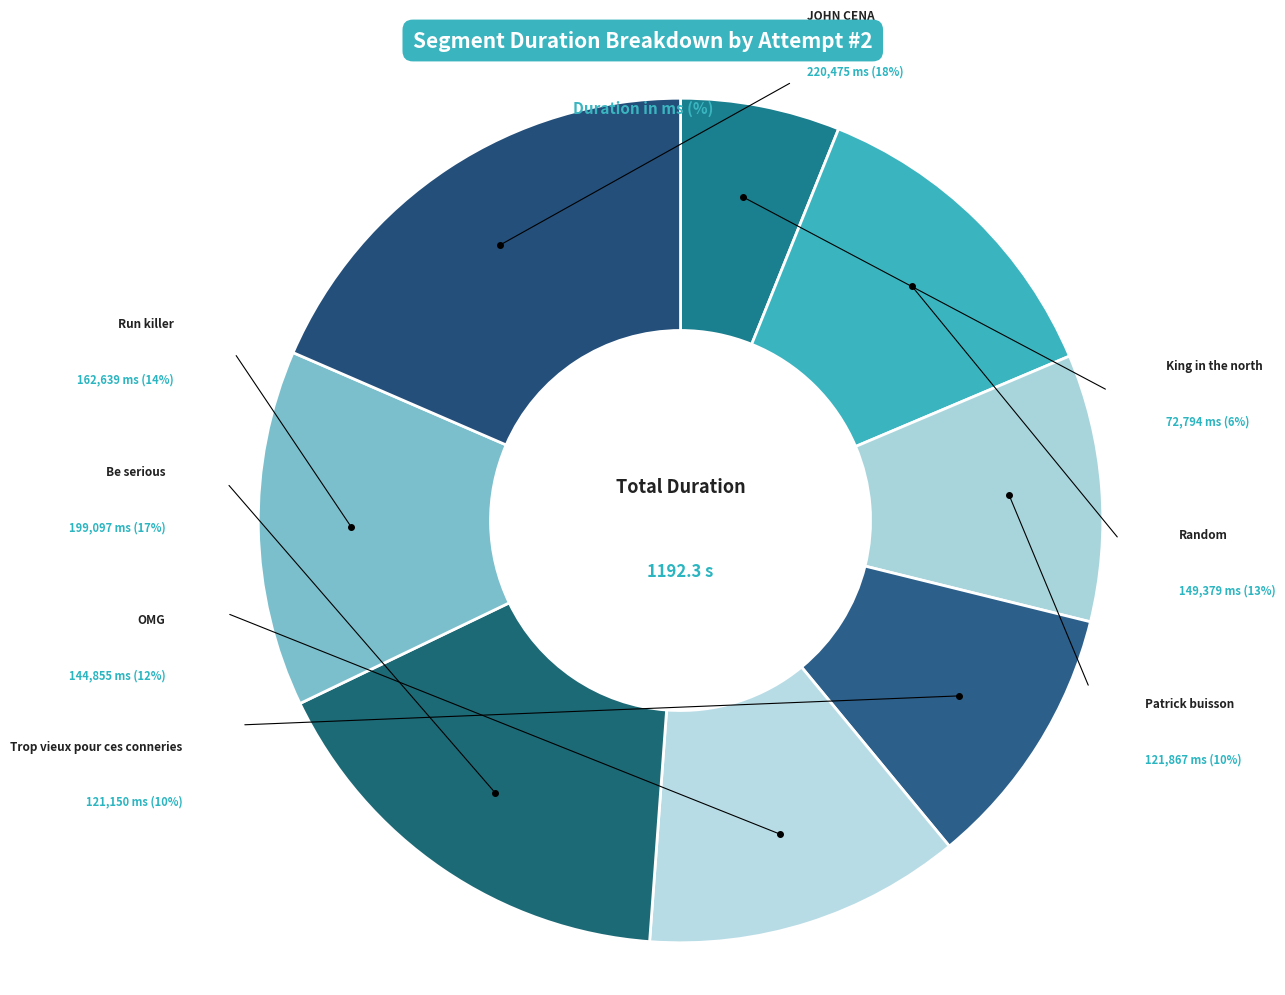

To the nearest percent, what percentage of the pie is Random?

13%